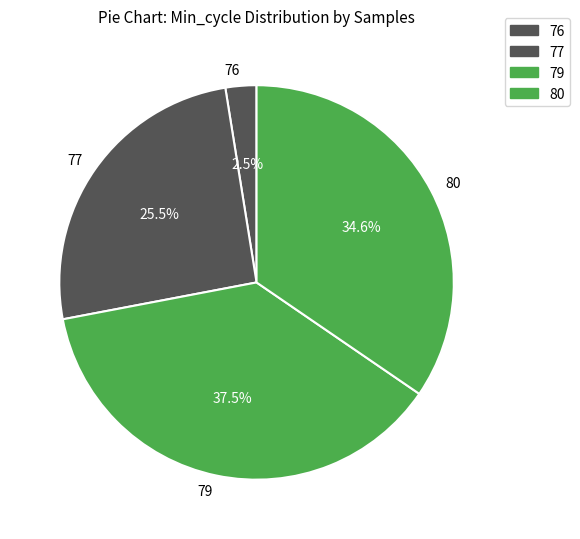

Between 79 and 76, which is larger?

79